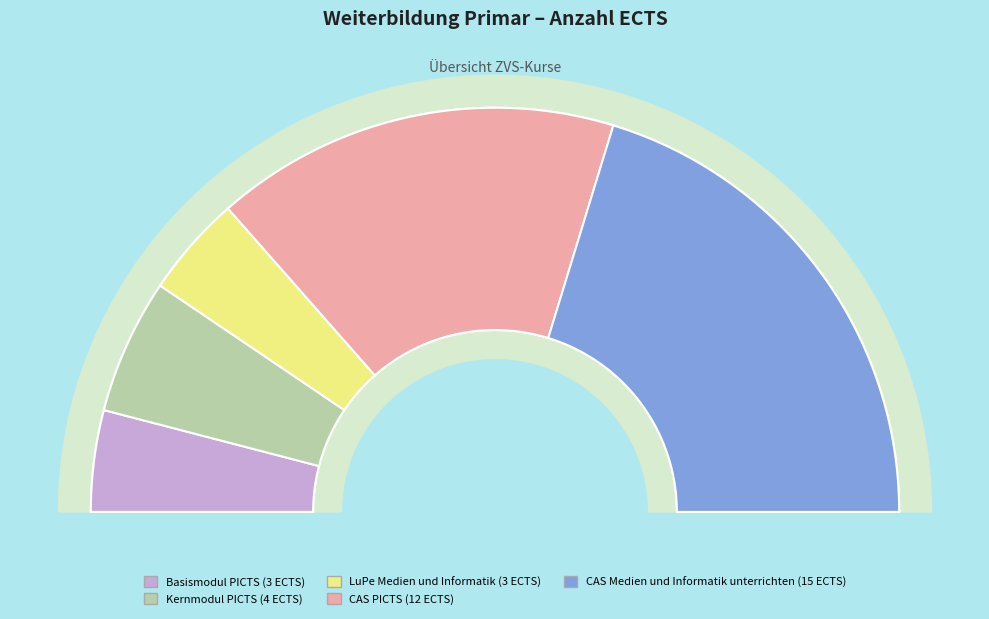

How many segments does this pie chart have?

5